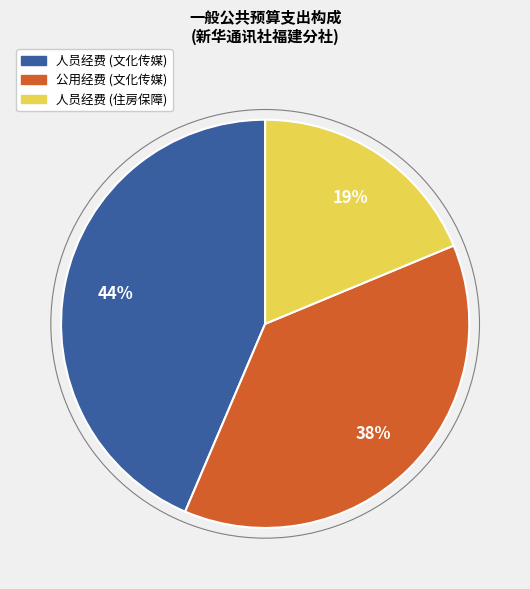

Is there any slice that represents more than half of the pie?

No